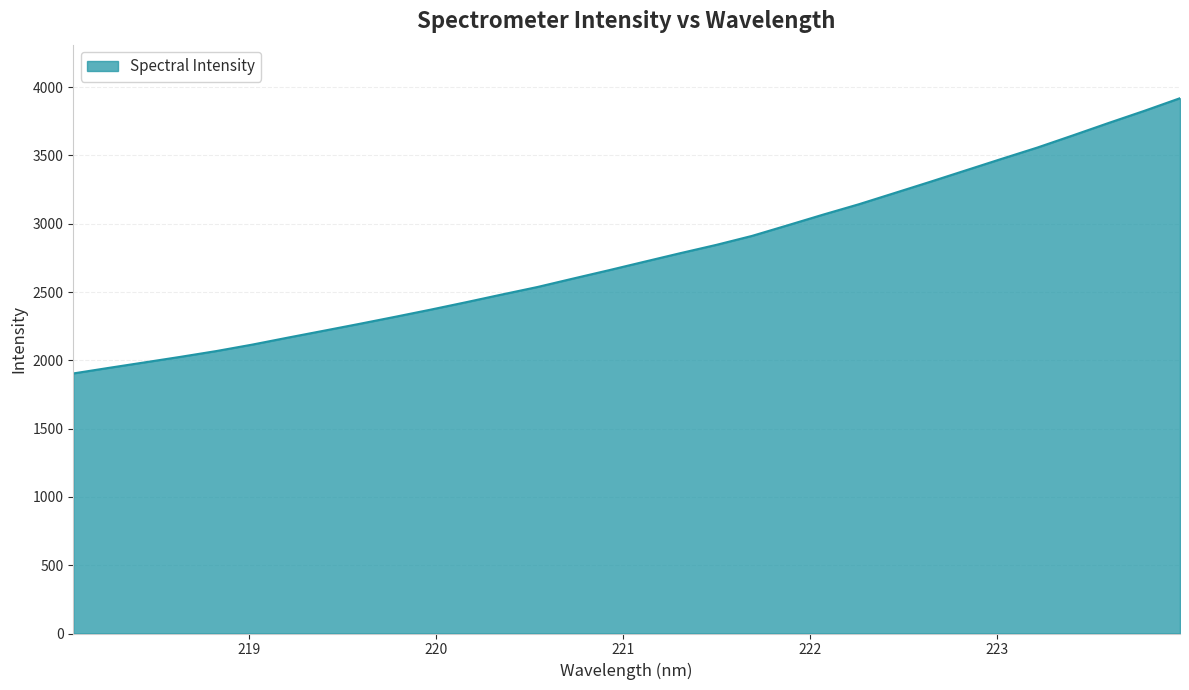

What is the smallest value displayed?

1903.8